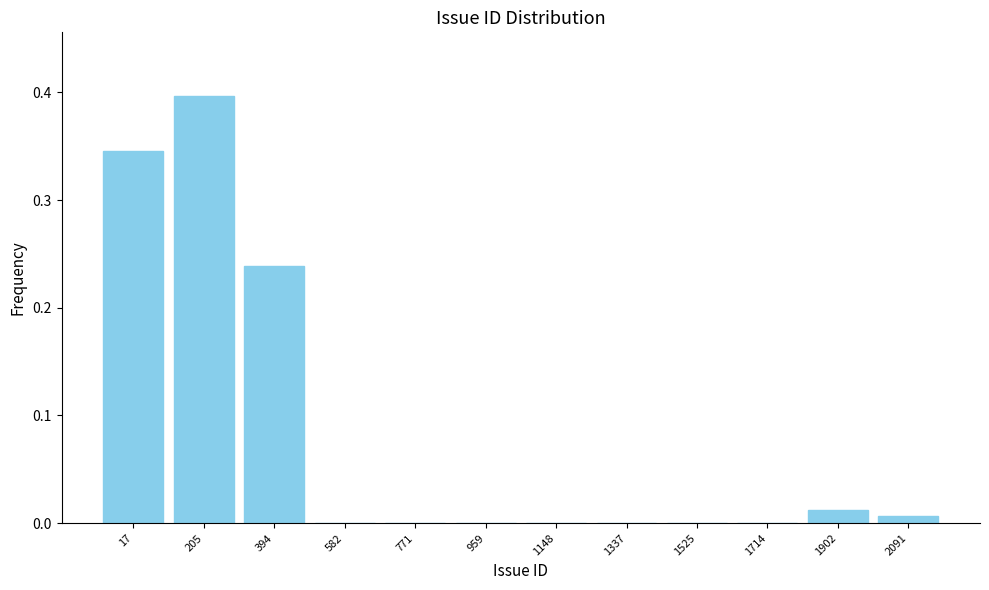

Is it true that the value at 17 is 0.2?

False